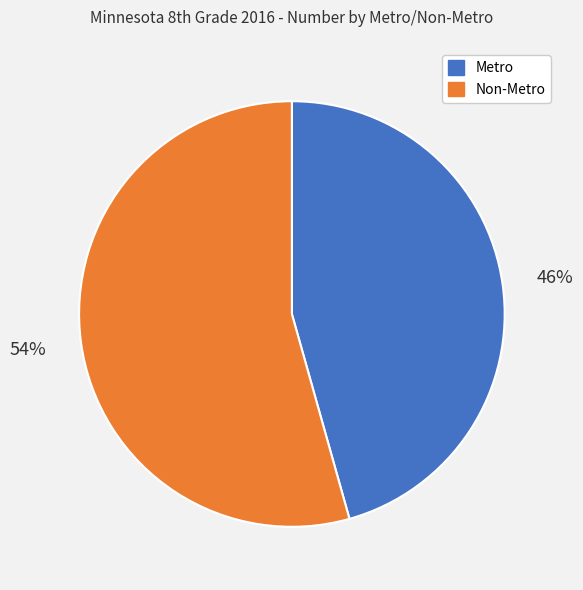

To the nearest percent, what is the average slice percentage?

50%